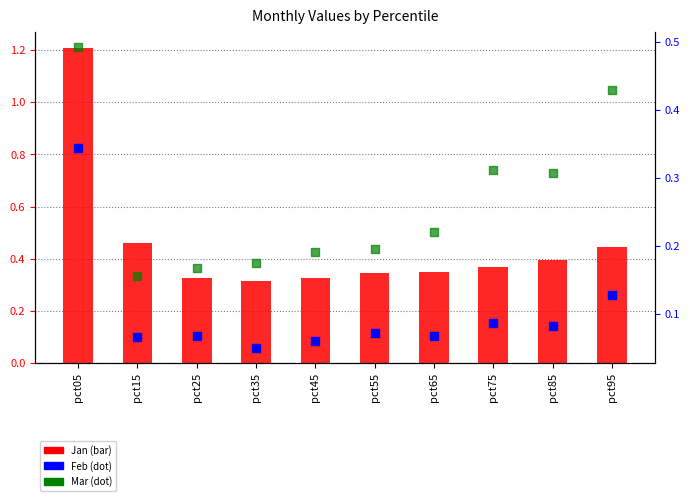

Which series contains the lowest Y value?

Feb (dot)